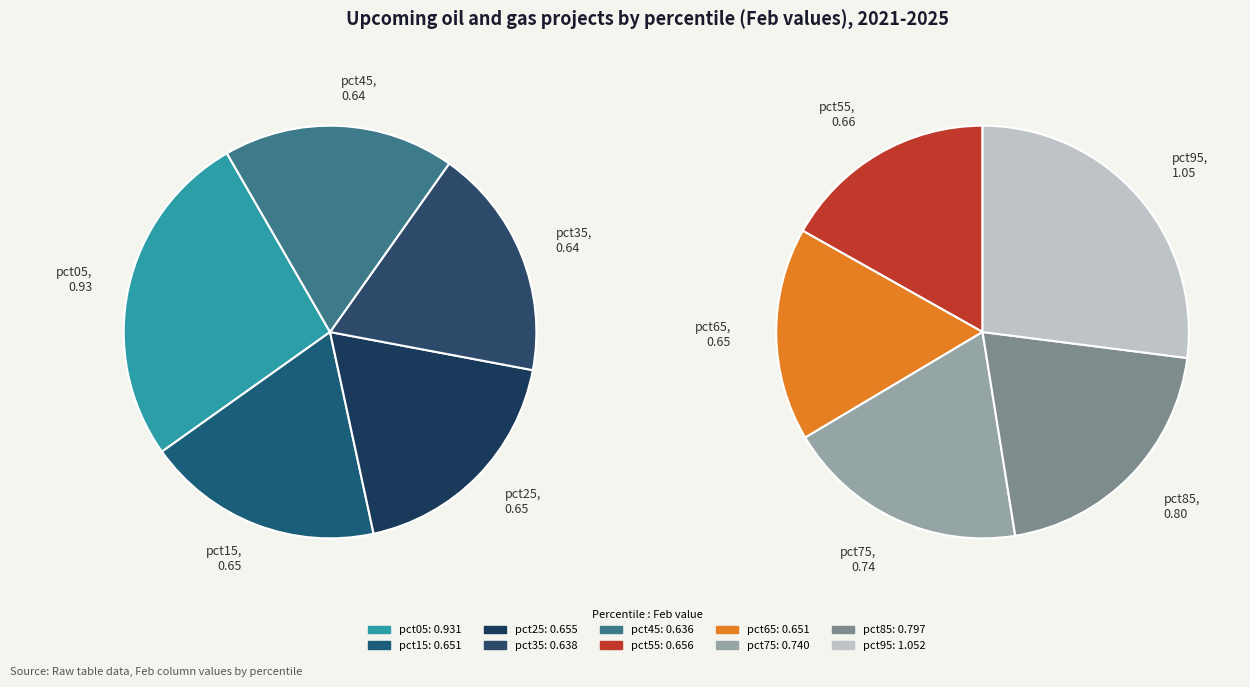

Approximately how many times larger is the value at pct05 compared to pct95?

0.9